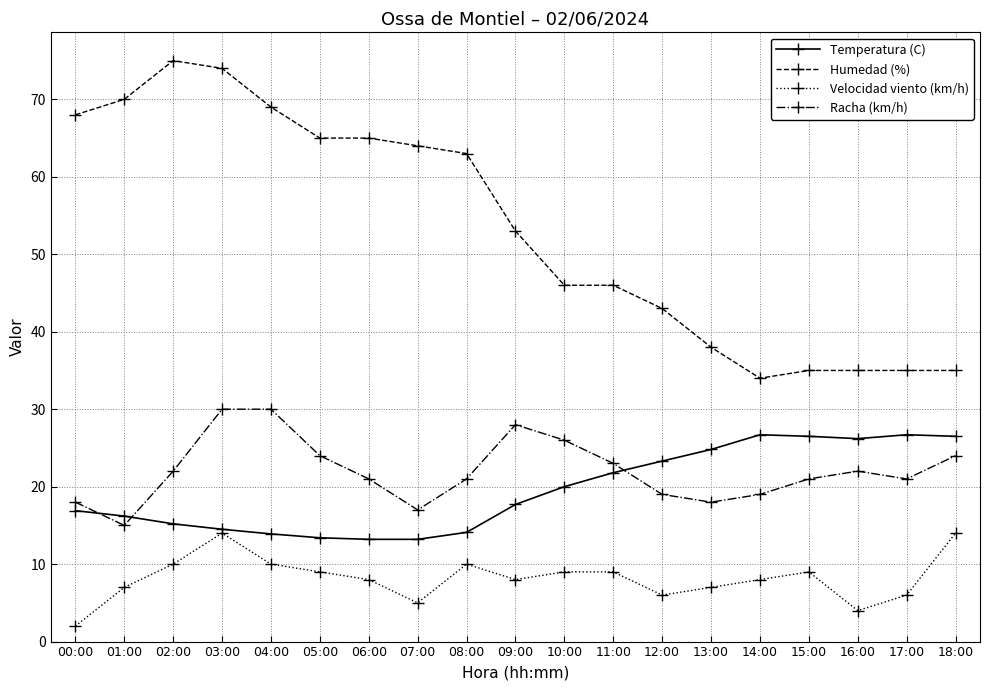

True or false: Velocidad viento (km/h) and Racha (km/h) cross at least once.

False